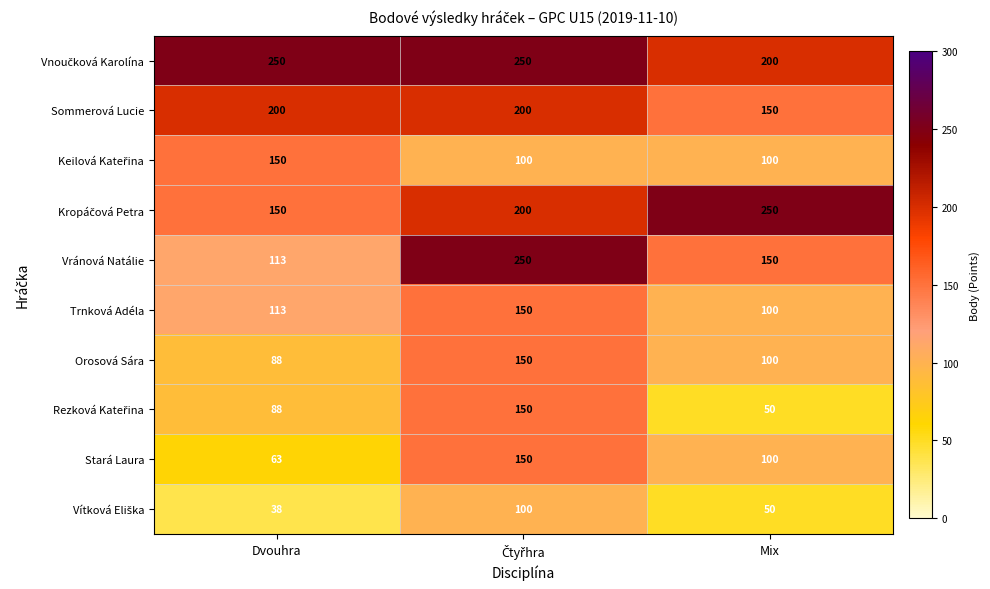

Where is Orosová Sára nearest to the value 119?

Mix